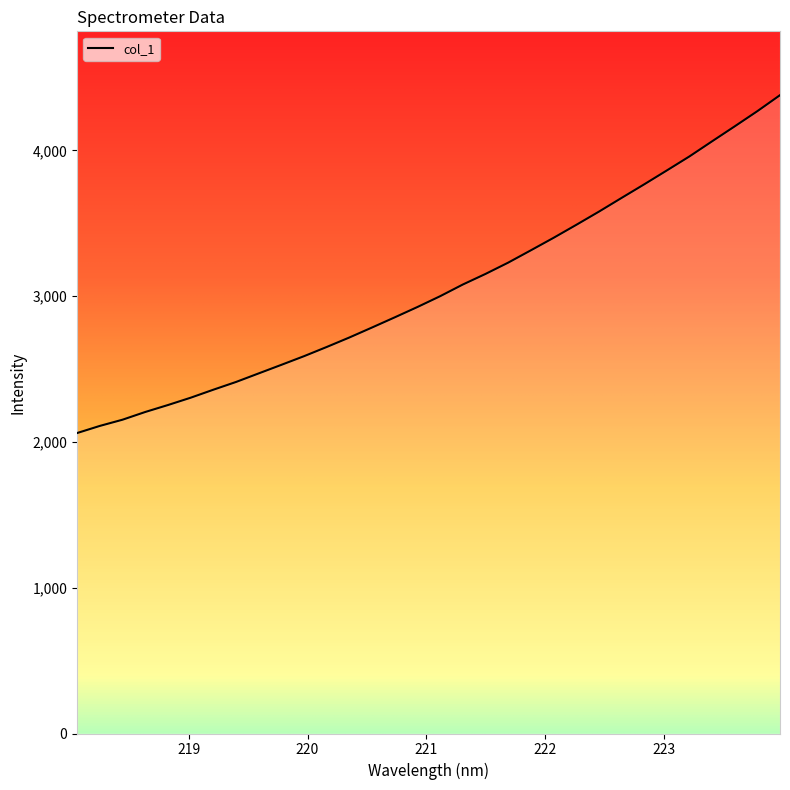

What is the difference between the maximum and minimum values?

2317.4